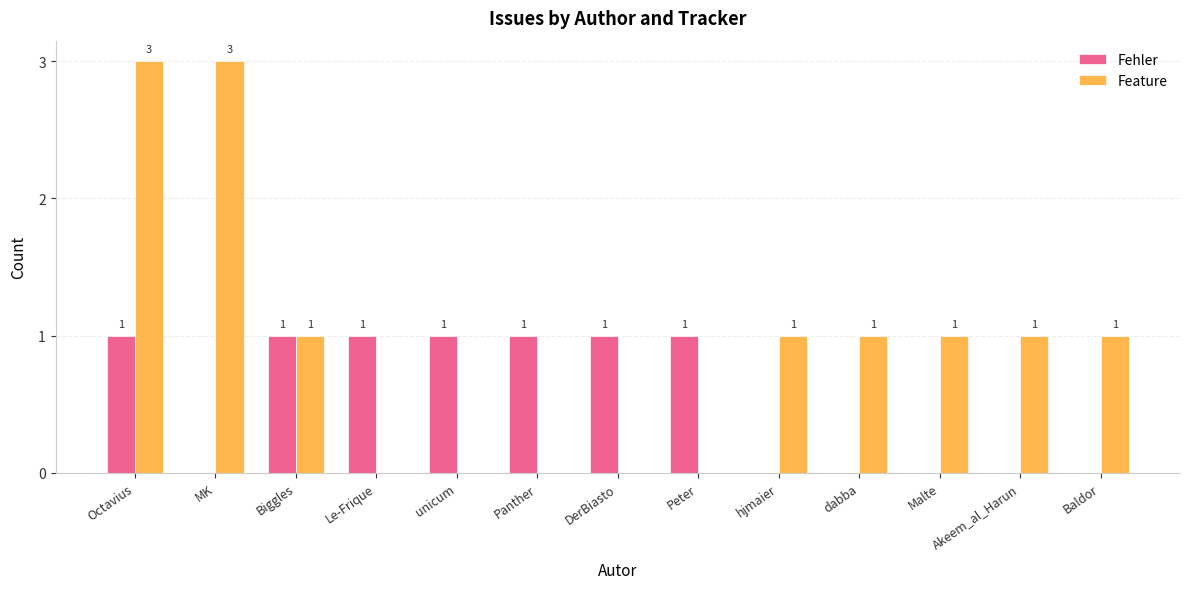

Between MK and Baldor, which series saw the biggest shift?

Feature